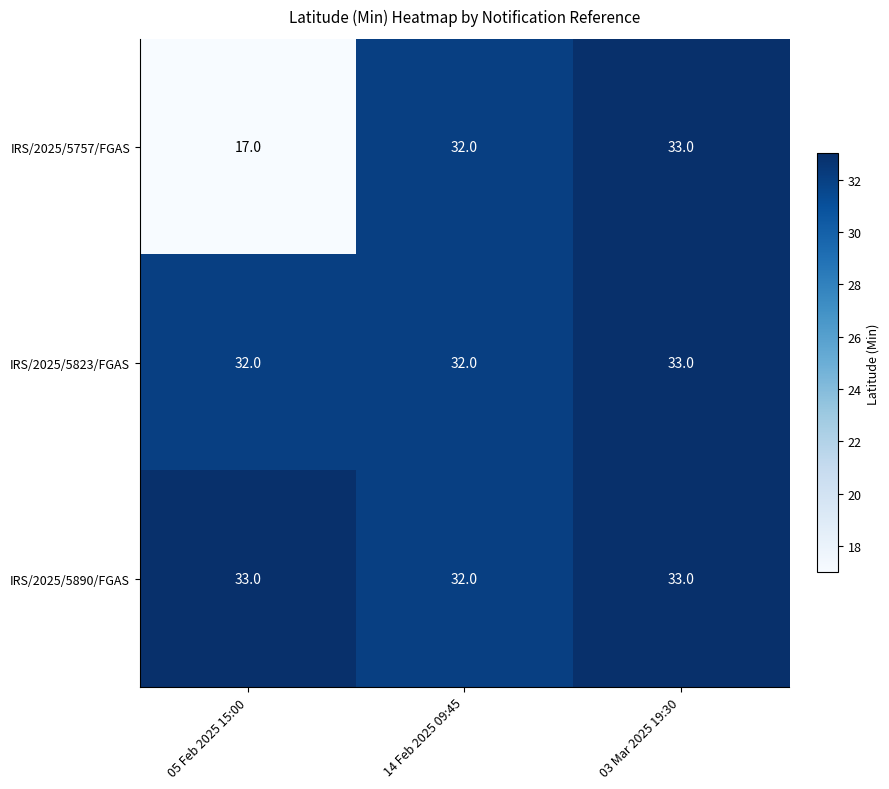

Reading left to right, what are all the values shown in this chart?

IRS/2025/5757/FGAS: 17	32	33
IRS/2025/5823/FGAS: 32	32	33
IRS/2025/5890/FGAS: 33	32	33